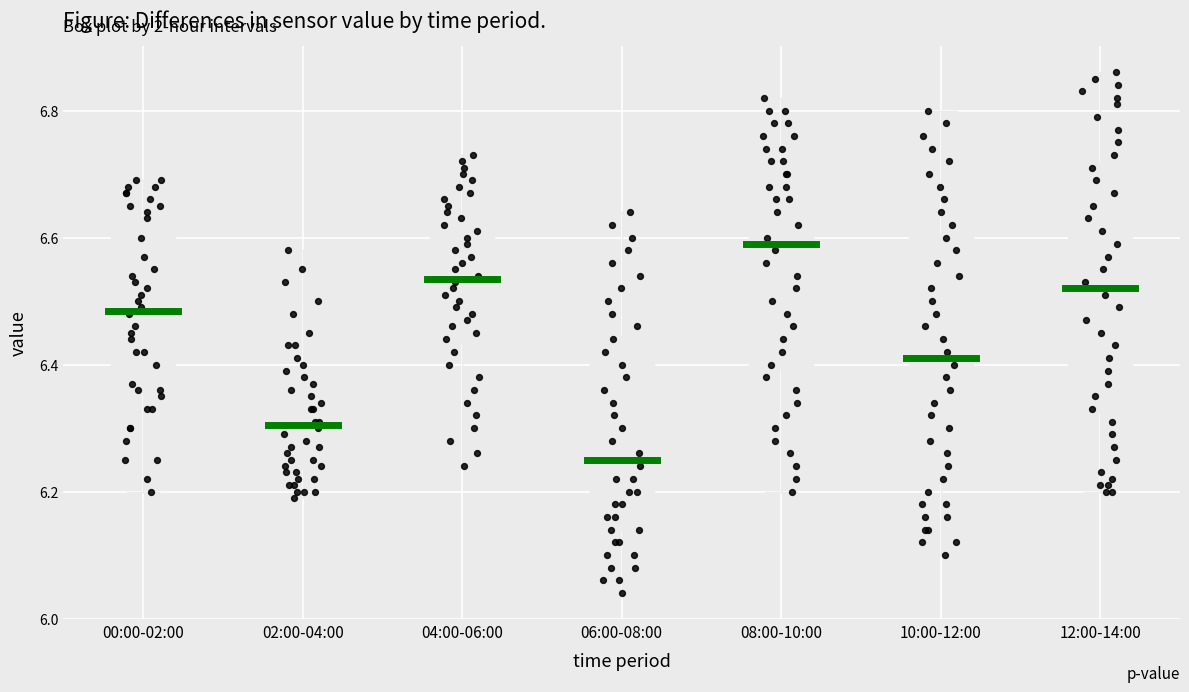

Reading left to right, read every box against the y-axis: the position of its median line, the range the box covers, and the ends of its whiskers. The values are not printed on the chart, so give them approximately, as read against the axis.

00:00-02:00: median 6.48, box 6.36 to 6.64, whiskers 6.20 to 6.70
02:00-04:00: median 6.30, box 6.24 to 6.40, whiskers 6.20 to 6.58
04:00-06:00: median 6.54, box 6.44 to 6.64, whiskers 6.24 to 6.74
06:00-08:00: median 6.26, box 6.14 to 6.44, whiskers 6.04 to 6.64
08:00-10:00: median 6.60, box 6.40 to 6.72, whiskers 6.20 to 6.82
10:00-12:00: median 6.42, box 6.22 to 6.60, whiskers 6.10 to 6.80
12:00-14:00: median 6.52, box 6.32 to 6.72, whiskers 6.20 to 6.86